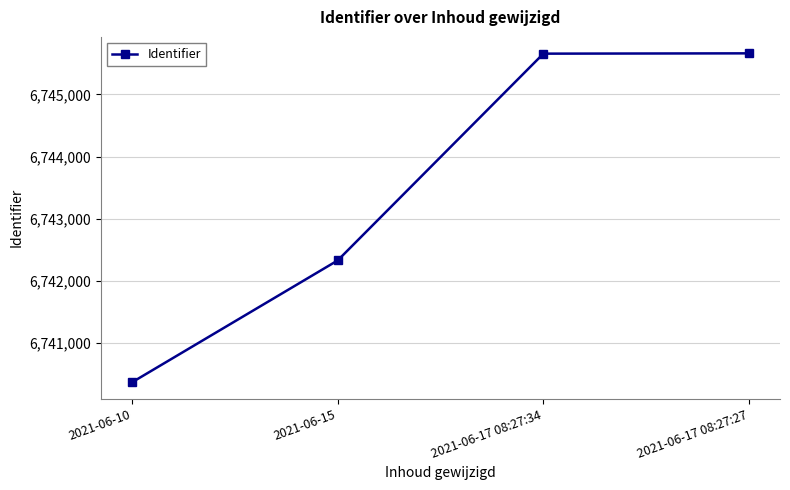

What is the greatest value displayed?

6745663